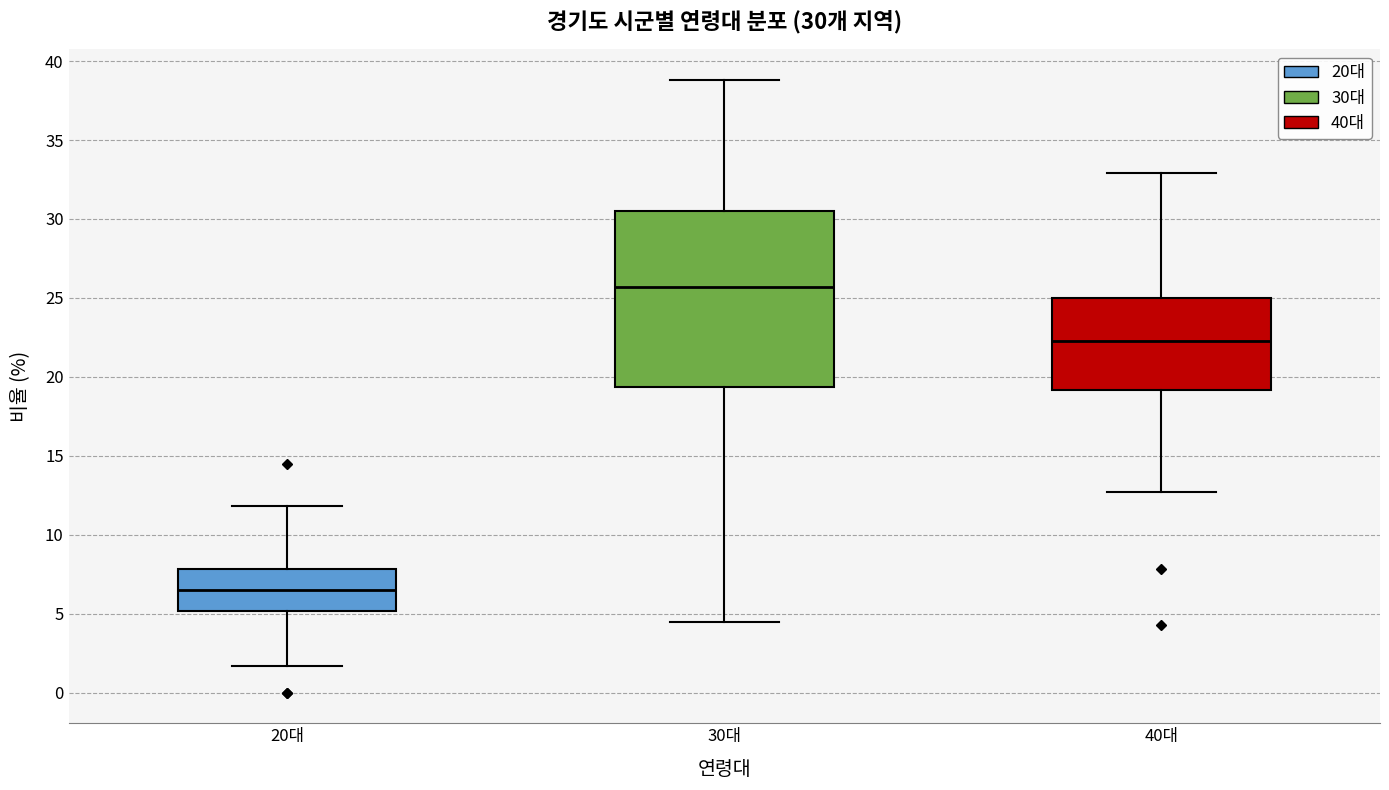

Which box's median line is the highest?

30대